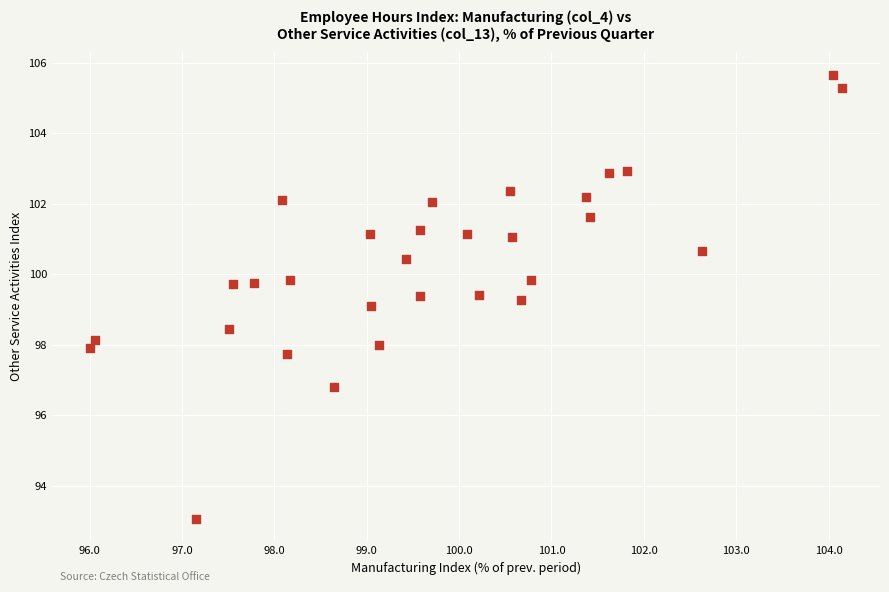

What is the range of Y values (max minus min)?

12.6